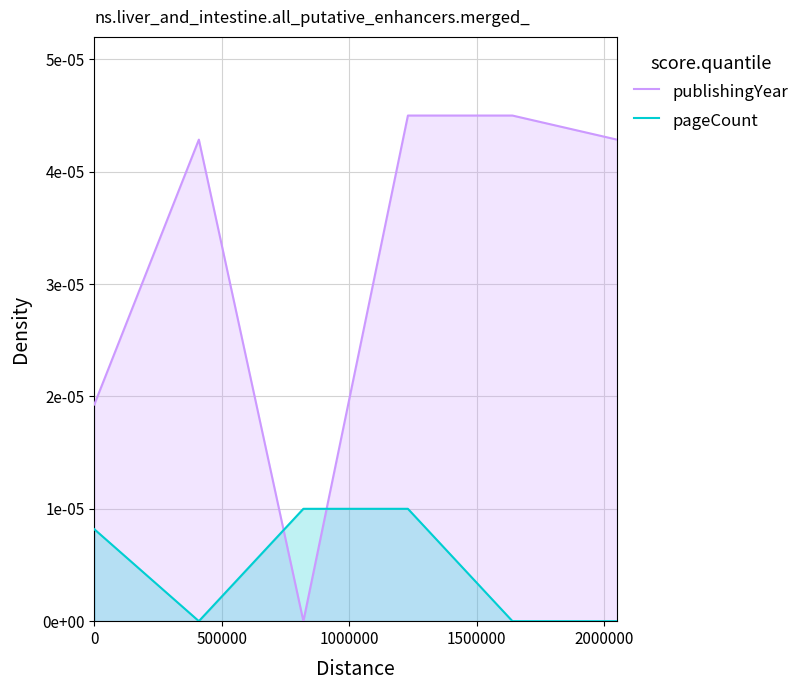

How many distinct data groups are displayed?

2